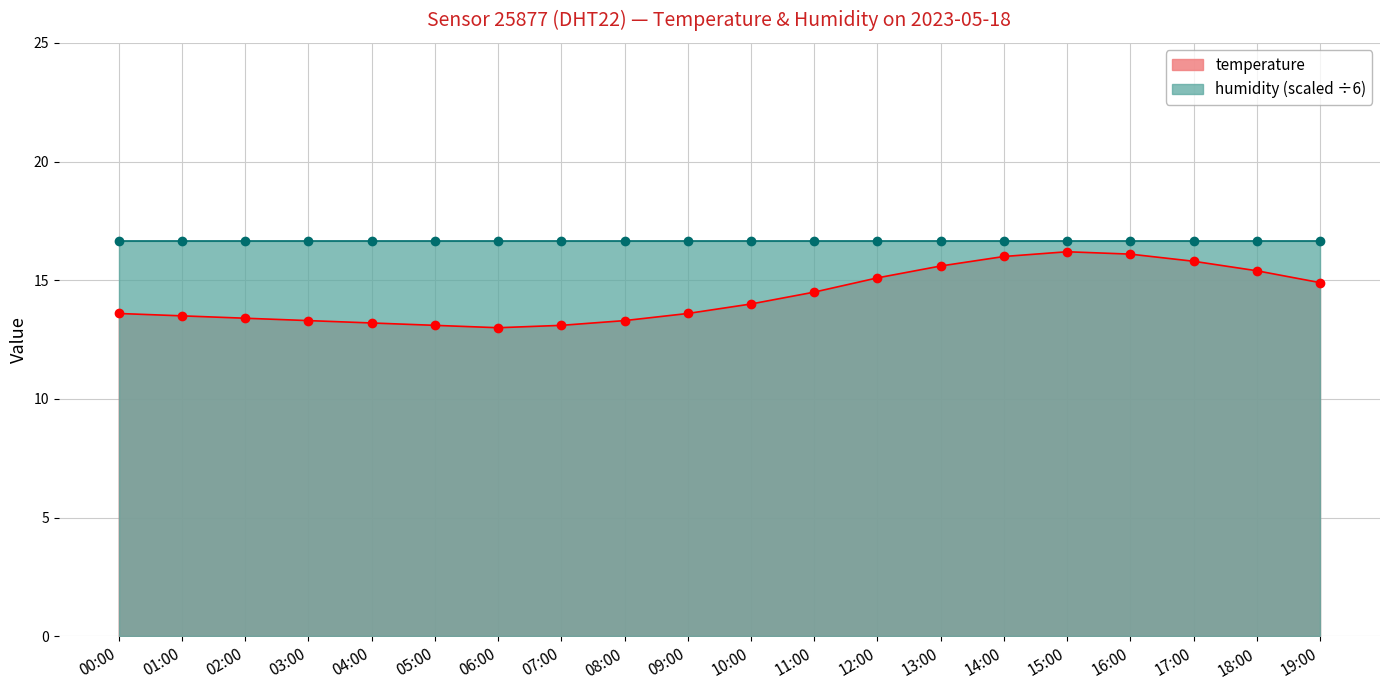

True or false: the data shows 3.6 at 05:00.

False